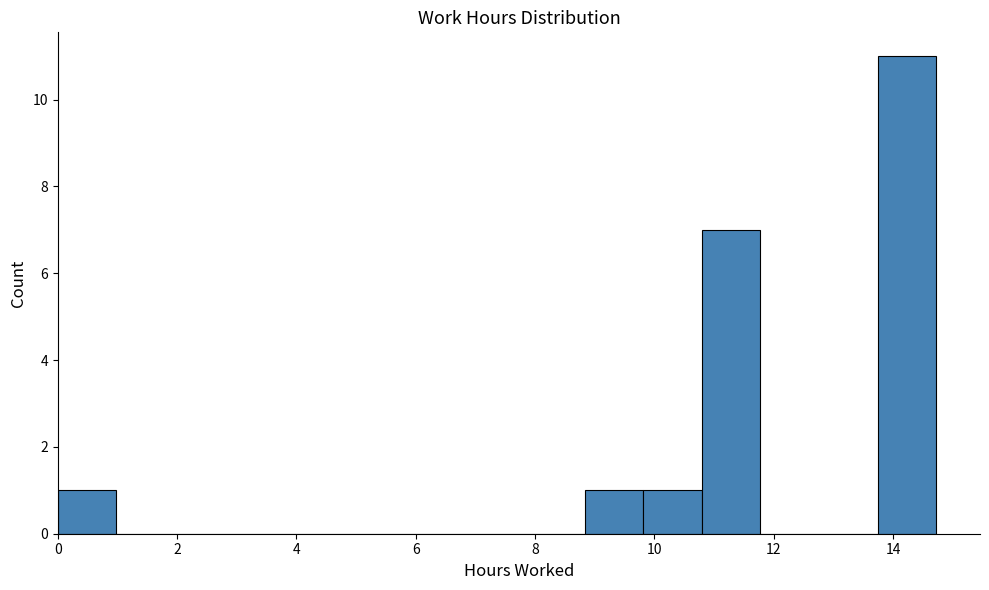

Which range on the x-axis has the tallest bar?

13.8 to 14.8